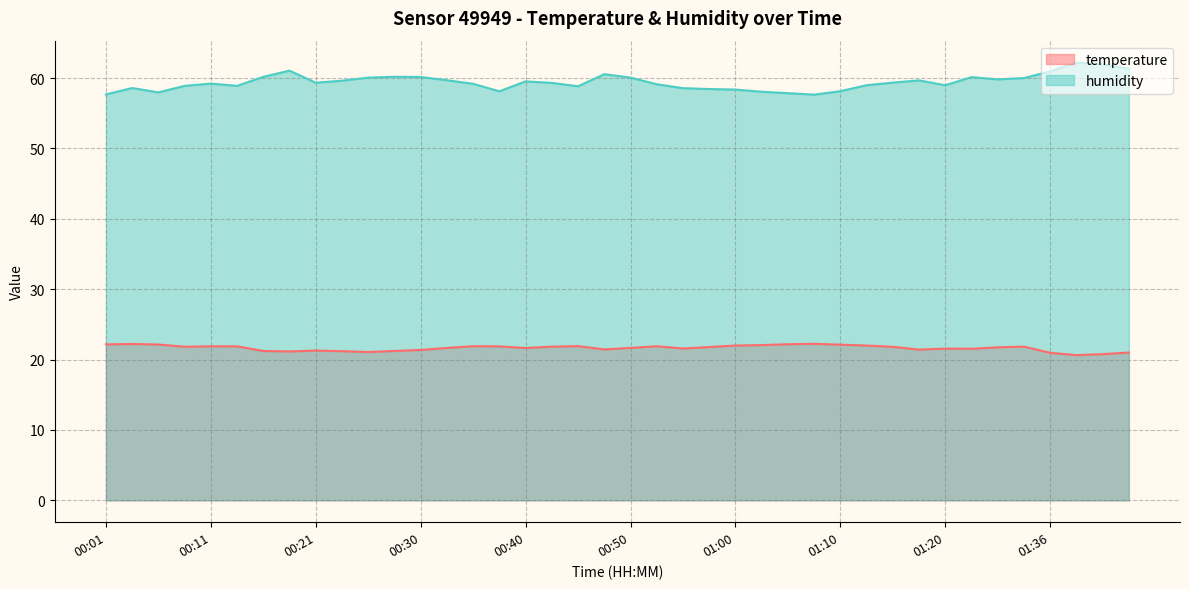

What is the label of the 18th point from the left?

00:43